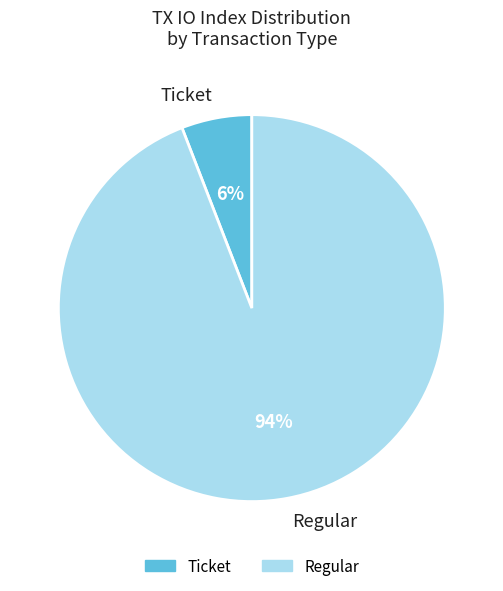

To the nearest percent, what is the average slice percentage?

50%